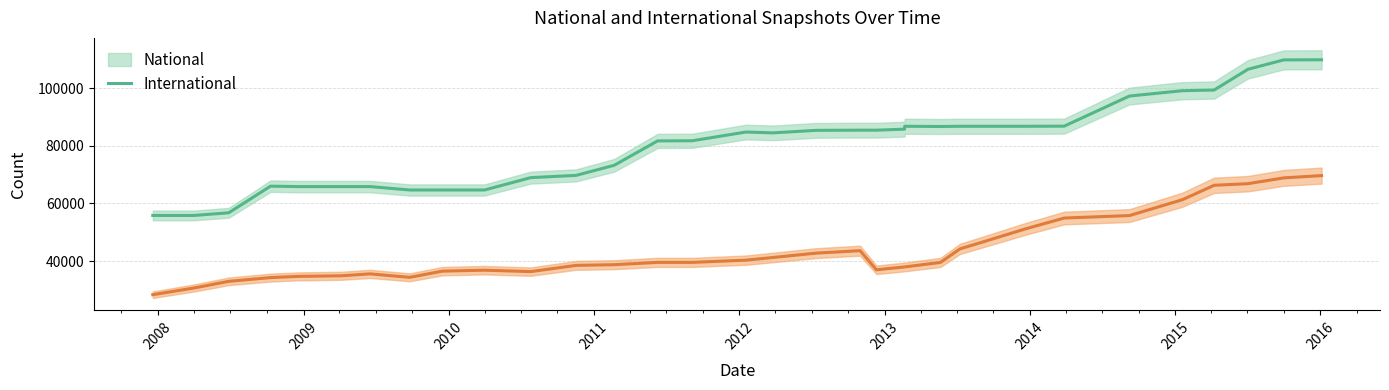

At which category does the chart reach its minimum across all series?

2007-12-19